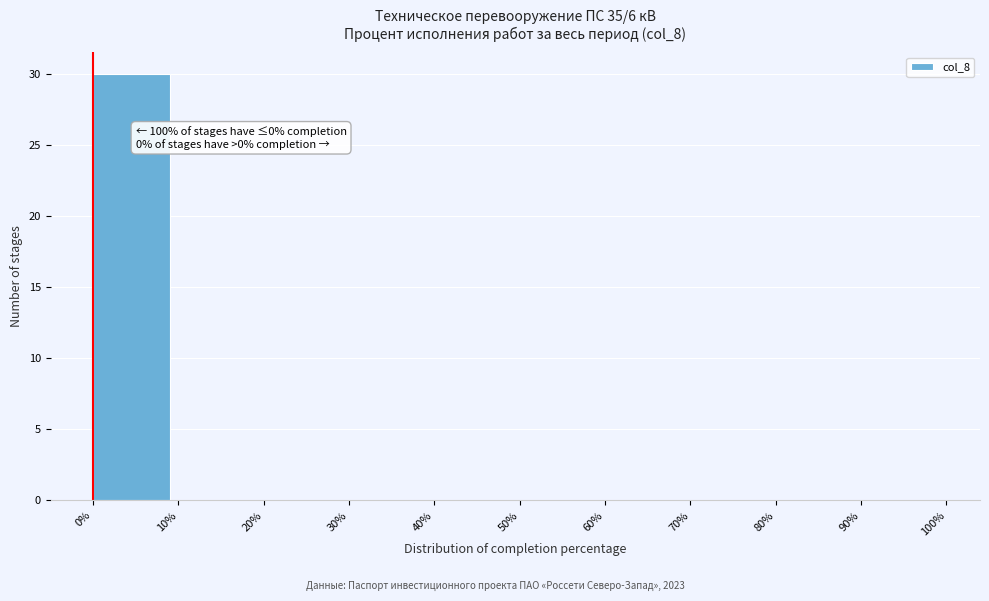

Which range on the x-axis has the tallest bar?

0% to 10%